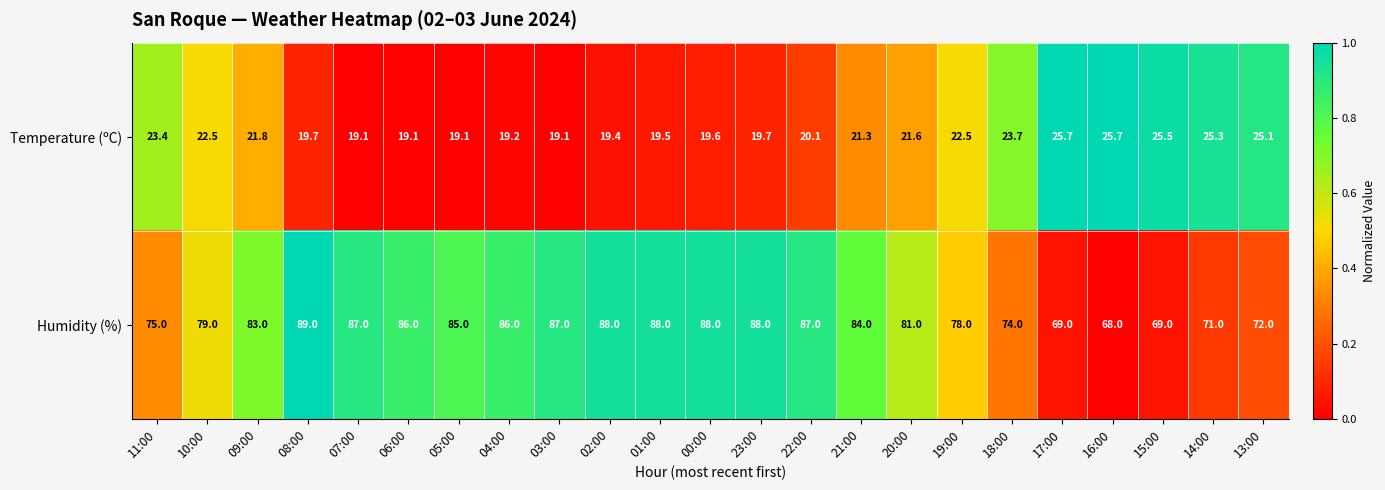

The Humidity (%) series shows 137.0 at 01:00. True or false?

False